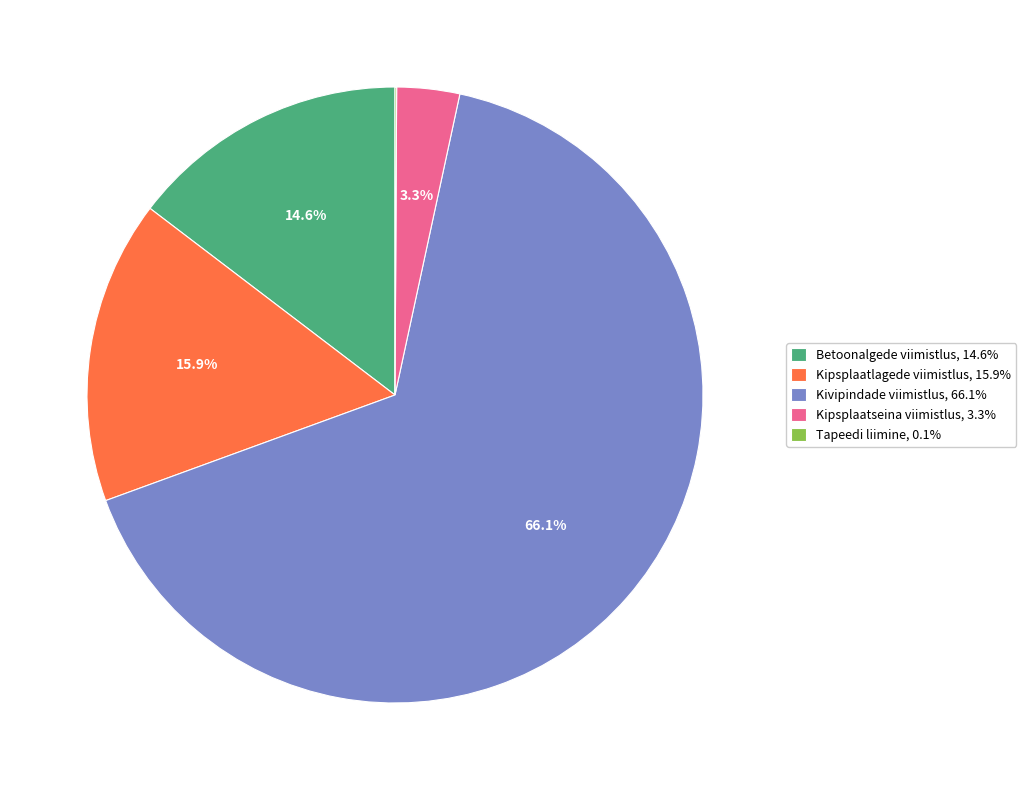

What percentage do Kipsplaatseina viimistlus and Kipsplaatlagede viimistlus together represent?

19.2%